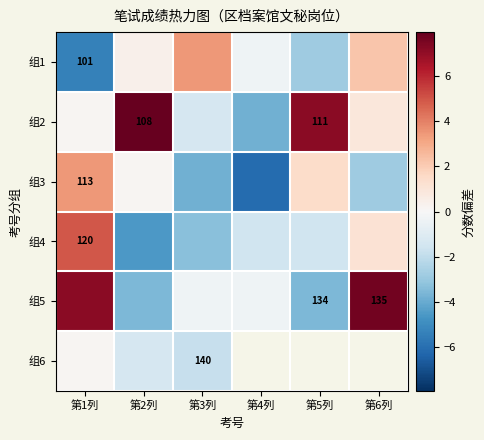

Read the 组5 value at 第2列.

-3.6